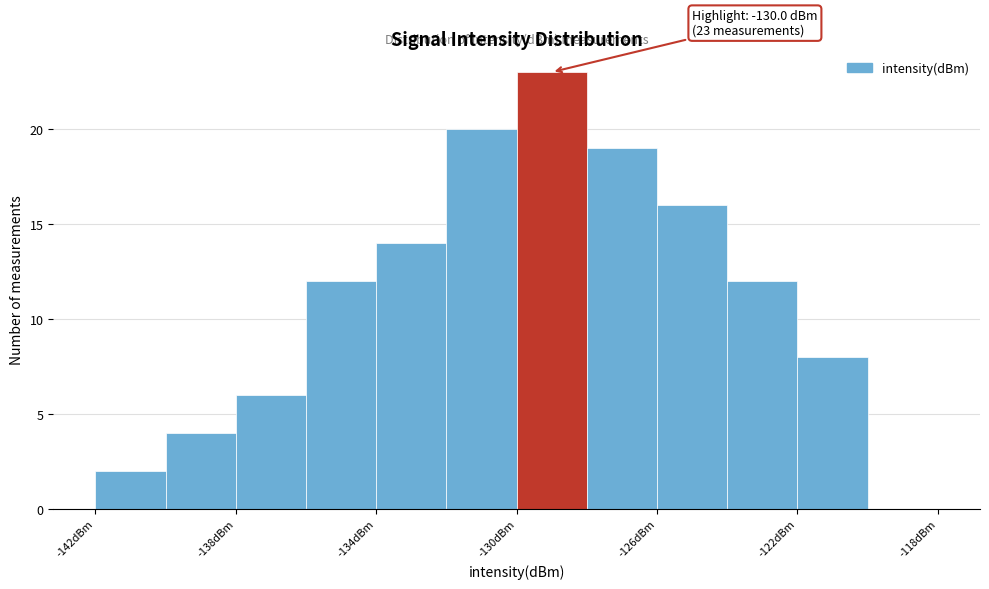

Over which range of the x-axis is the bar tallest?

-130 to -128